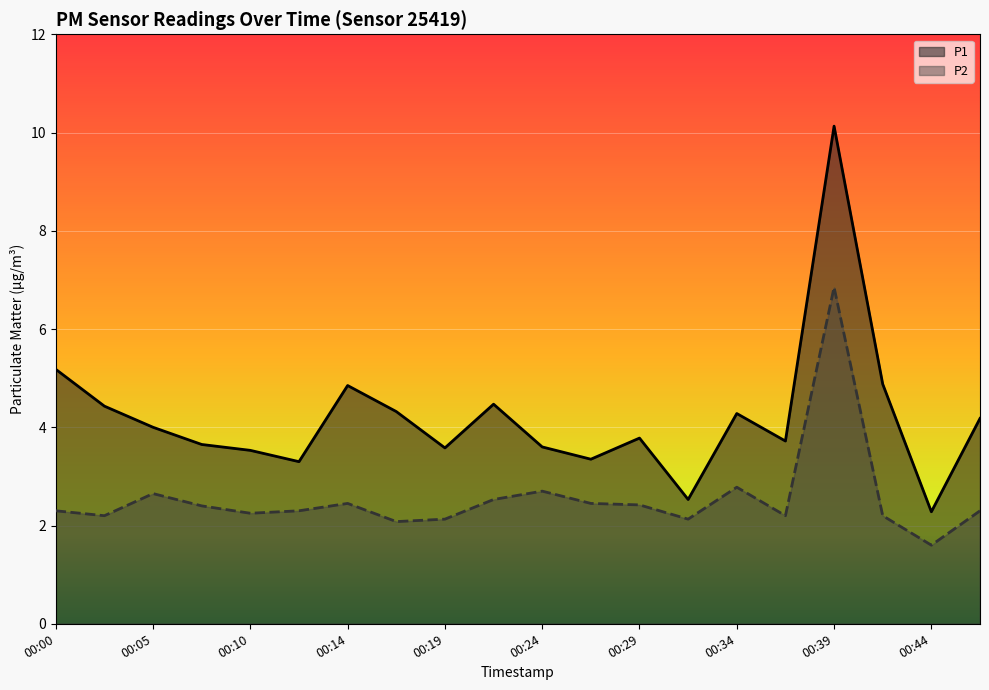

Where is P1 nearest to the value 6?

00:00